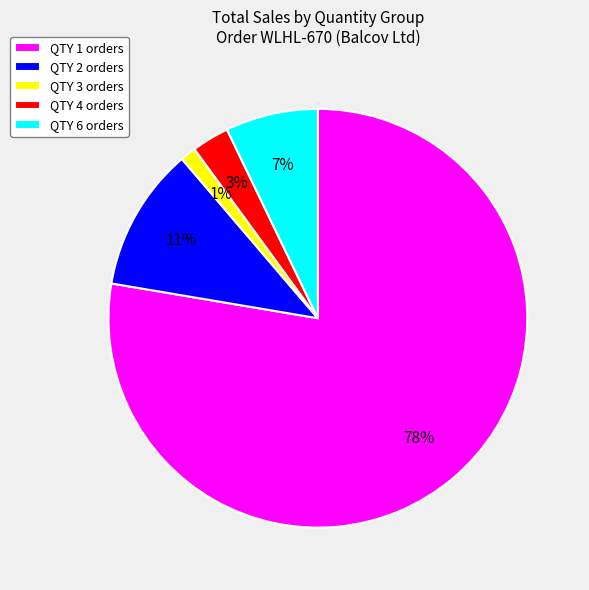

Does any single category account for the majority?

Yes